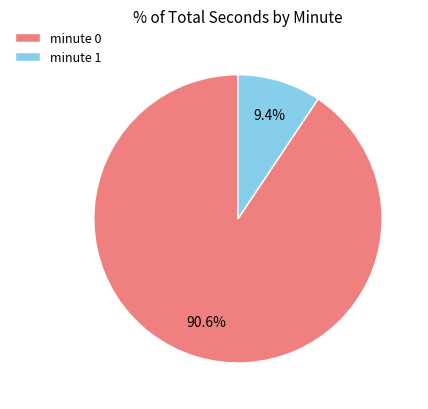

Combined, what portion of the pie is minute 1 and minute 0?

100.0%